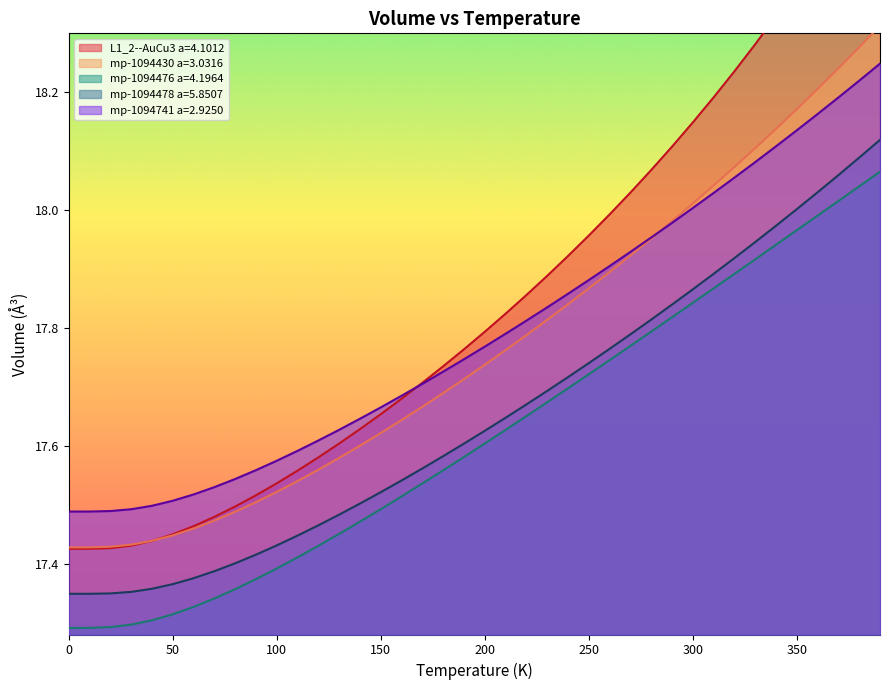

What position from the left is 100.0?

11